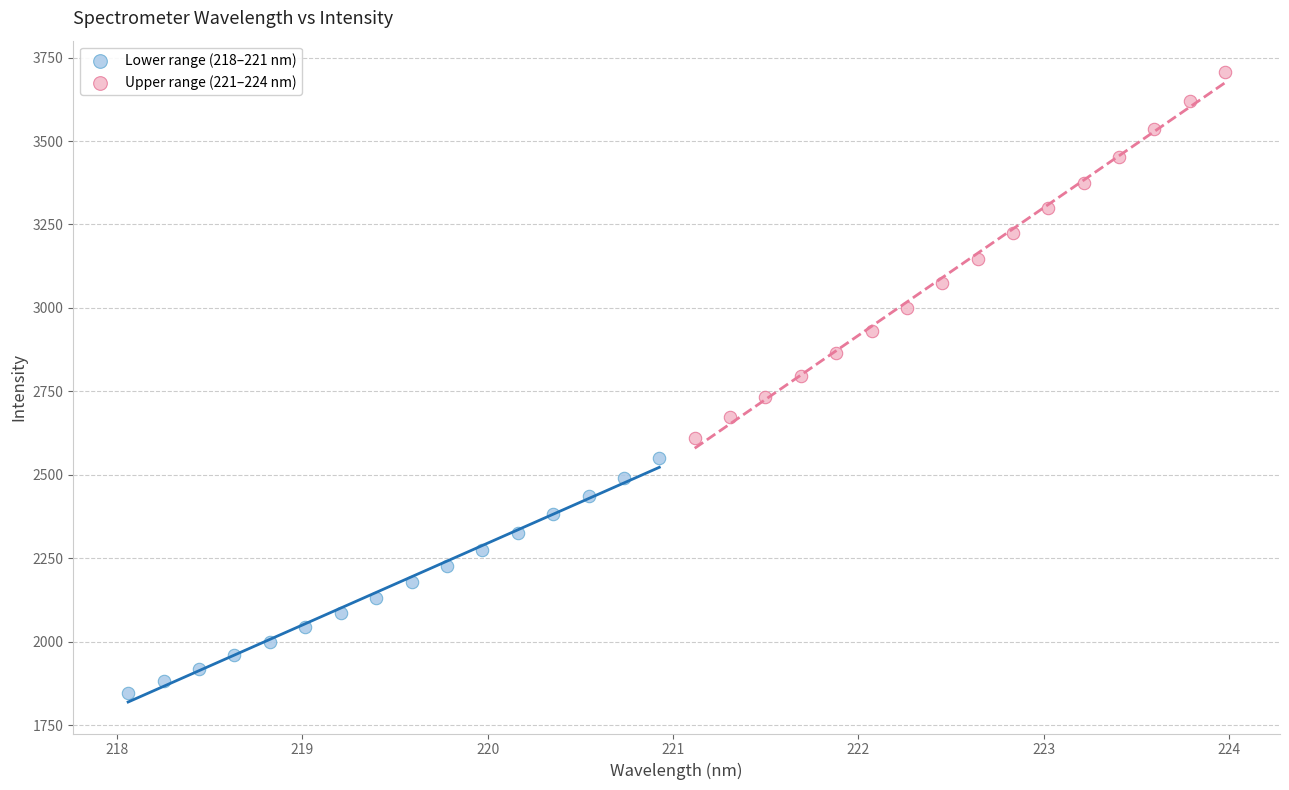

Which series has the widest spread of Y values?

Upper range (221–224 nm)